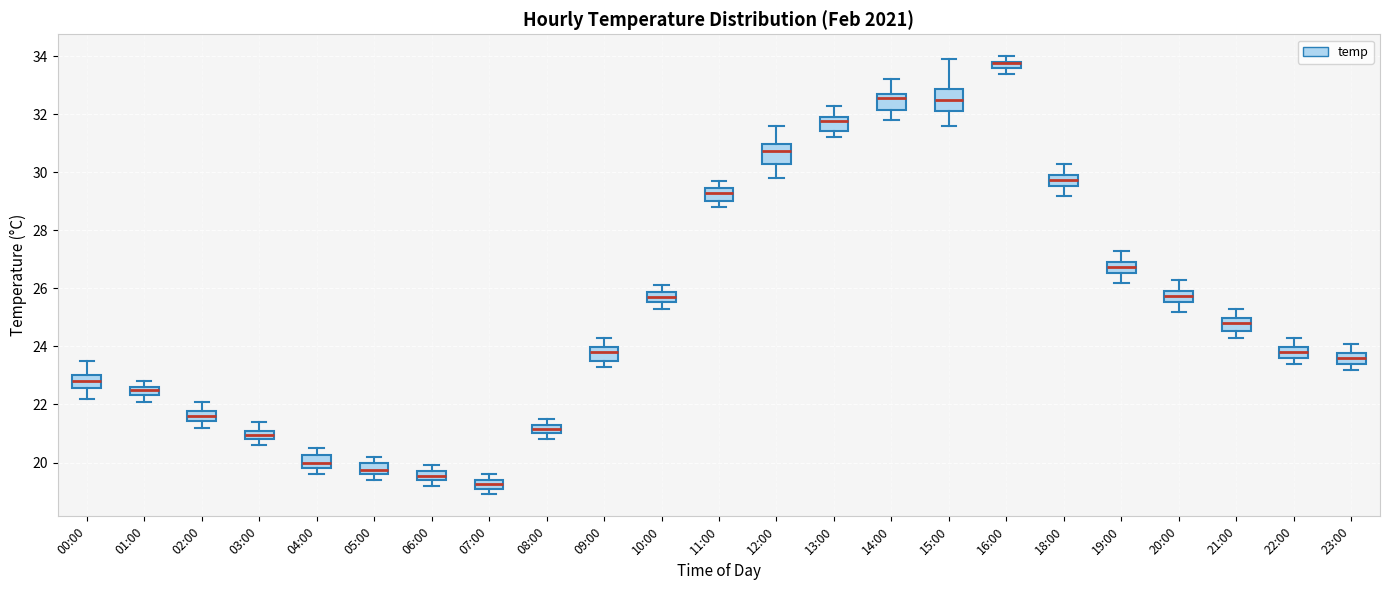

Where does the lower whisker of the box for 05:00 end on the y-axis? The values are not printed on the chart, so give them approximately, as read against the axis.

19.4